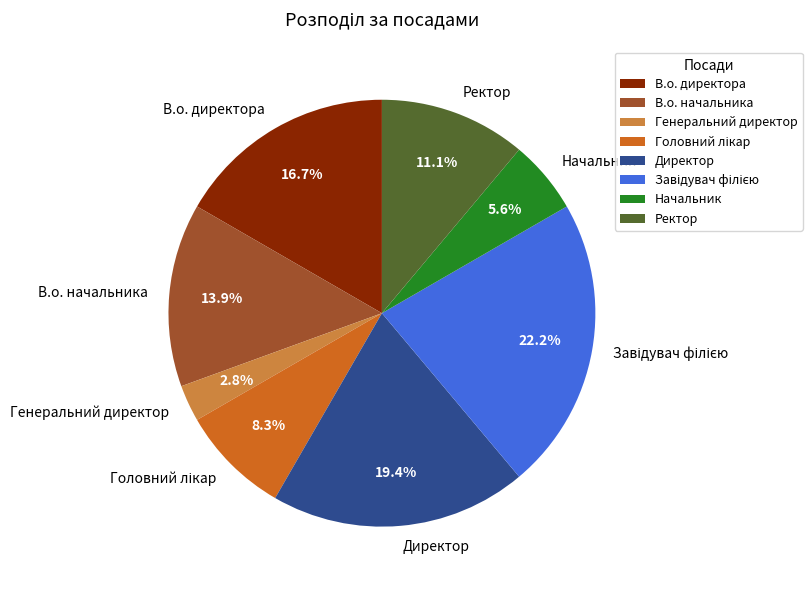

Combined, do Ректор and Генеральний директор account for over 50%?

No